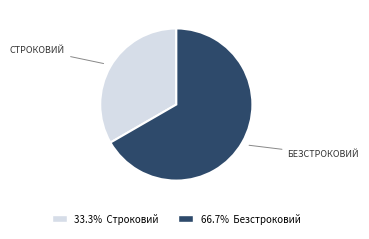

Is there a majority slice in this chart?

Yes